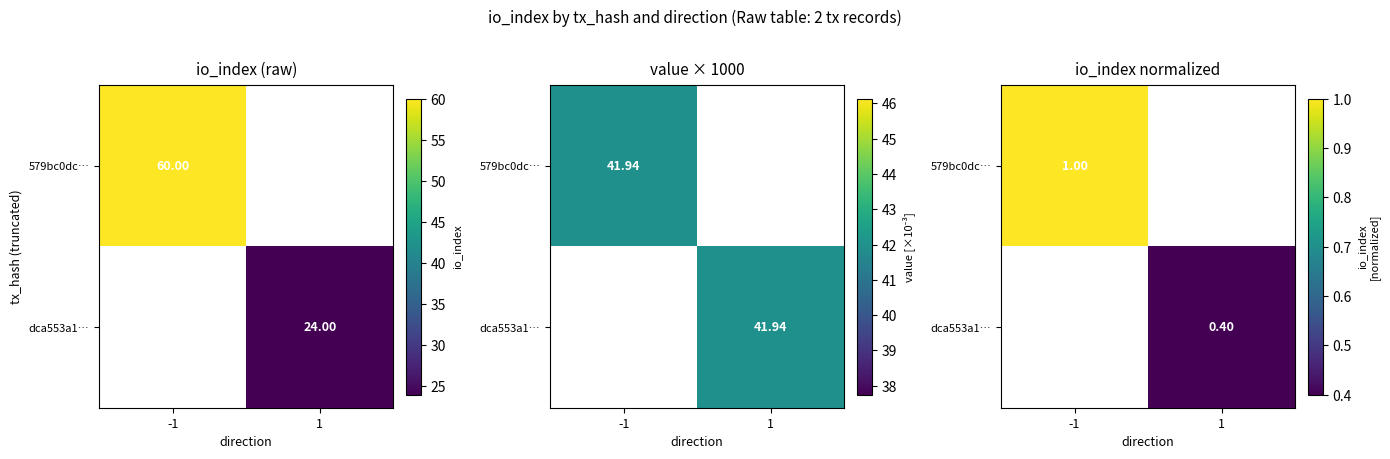

How many values in 579bc0dc… are above zero?

1